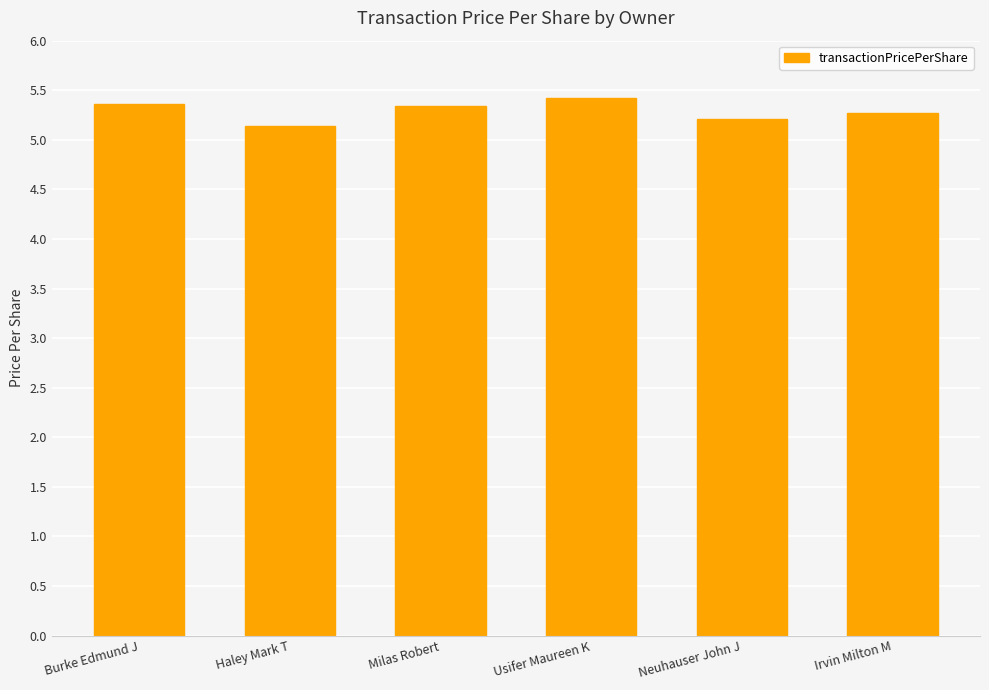

The value at Usifer Maureen K is 8.6. True or false?

False